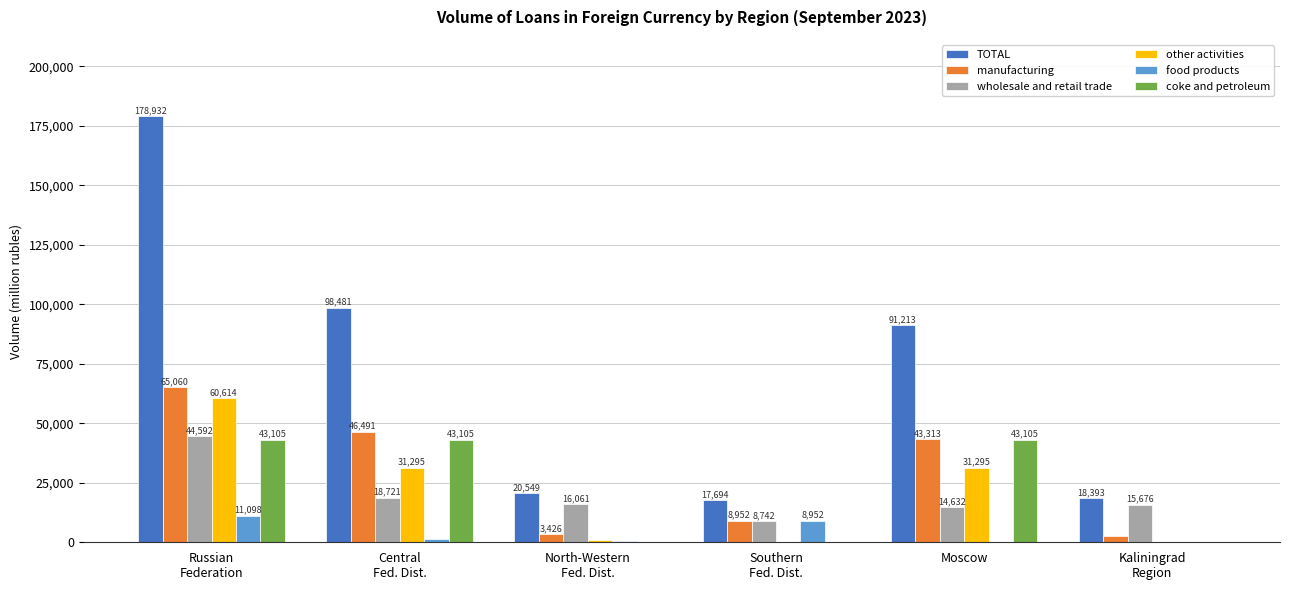

Where is manufacturing nearest to the value 33888?

Moscow